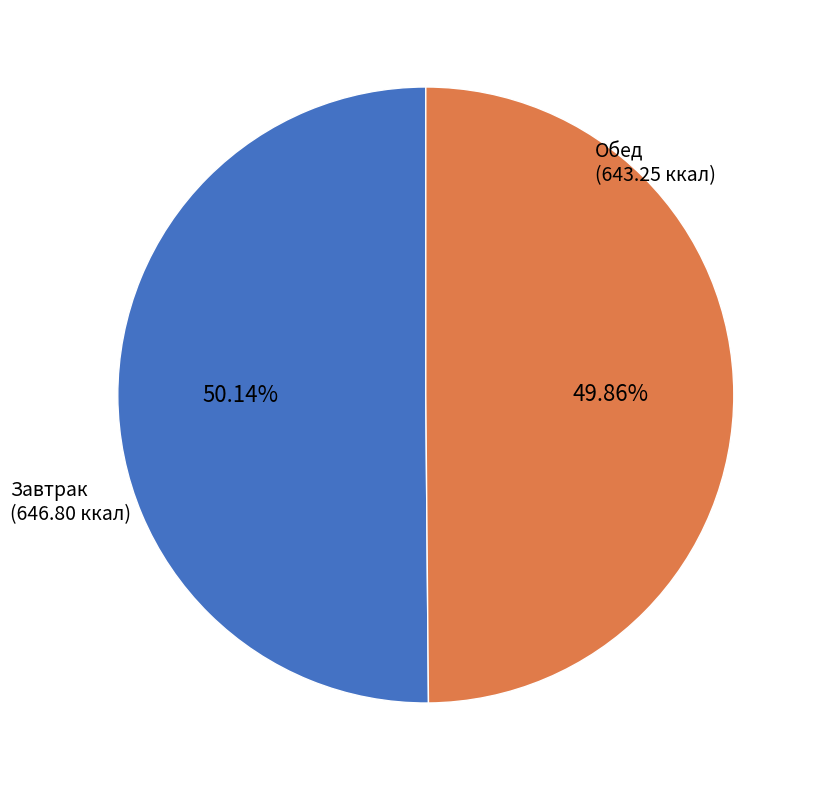

Does any single category account for the majority?

Yes